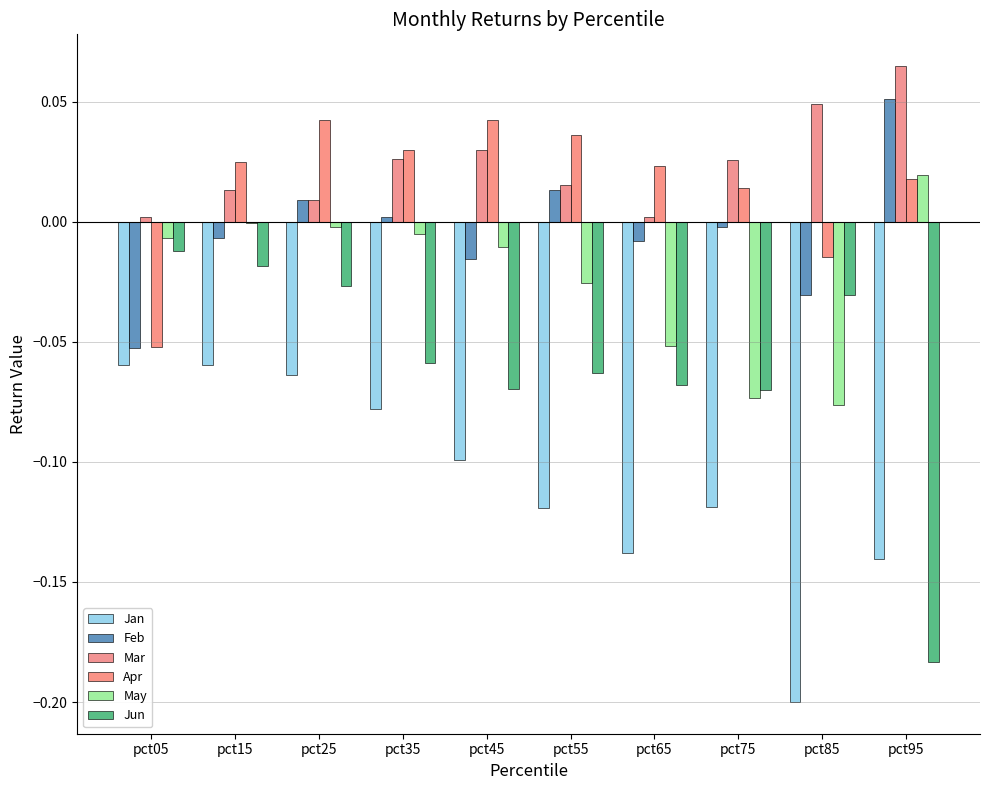

What is the spread (max minus min) of values at pct15?

0.1